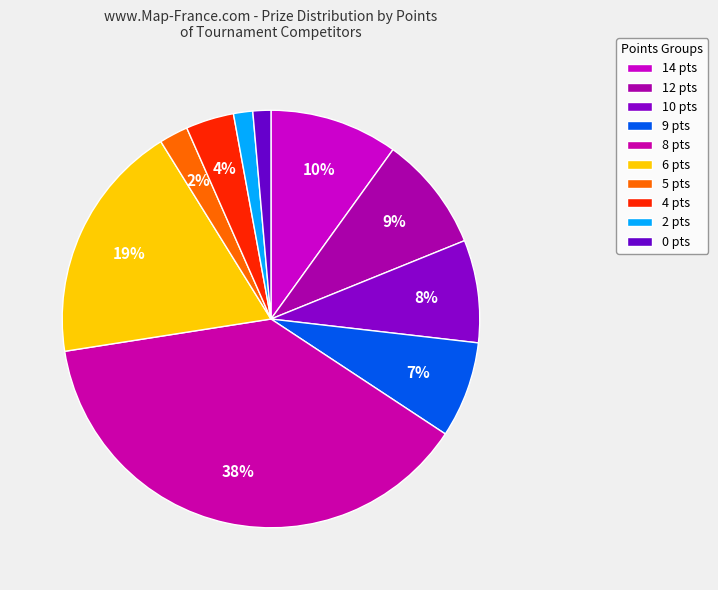

Count the number of slices in the pie.

10